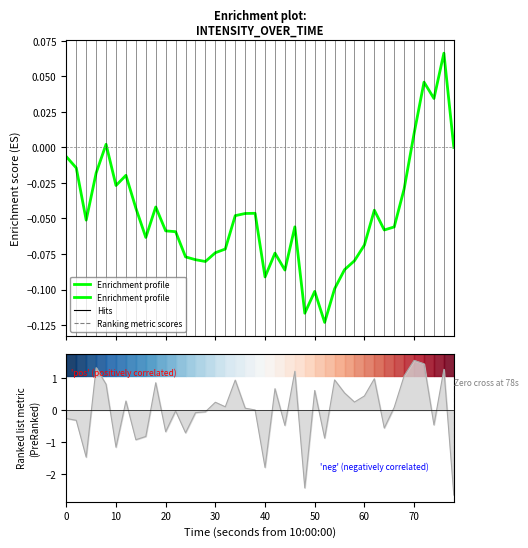

What is the value of the 9th point from the left?

-0.1